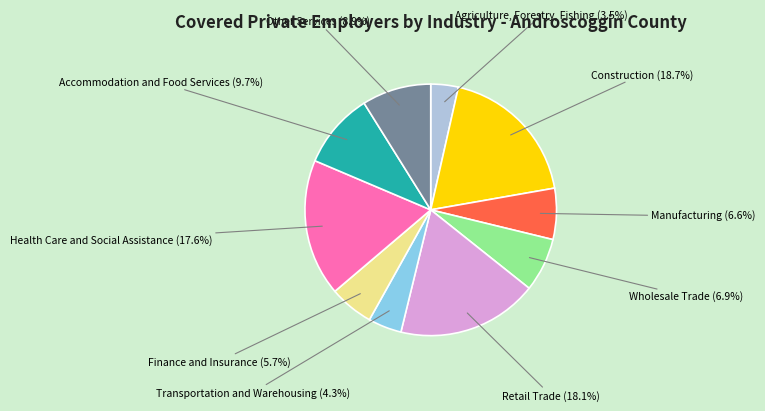

What percentage do Health Care and Social Assistance and Wholesale Trade together represent?

24.5%